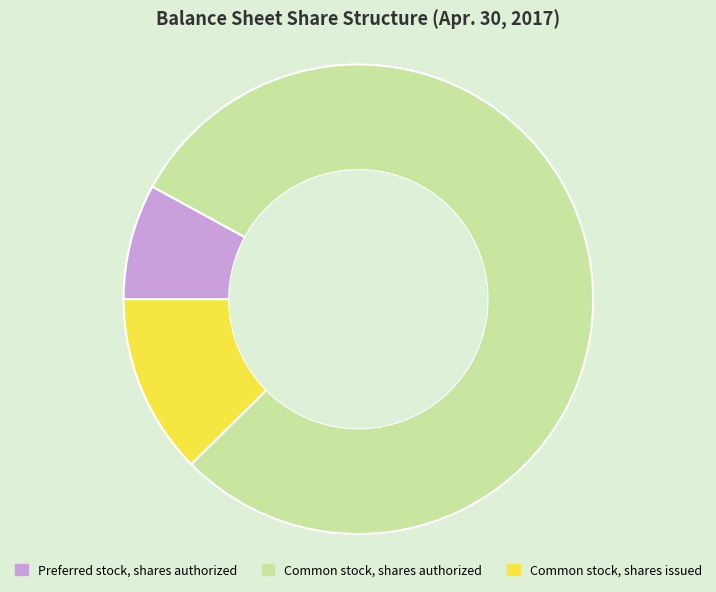

Do Preferred stock, shares authorized and Common stock, shares authorized together represent more than half of the pie?

Yes